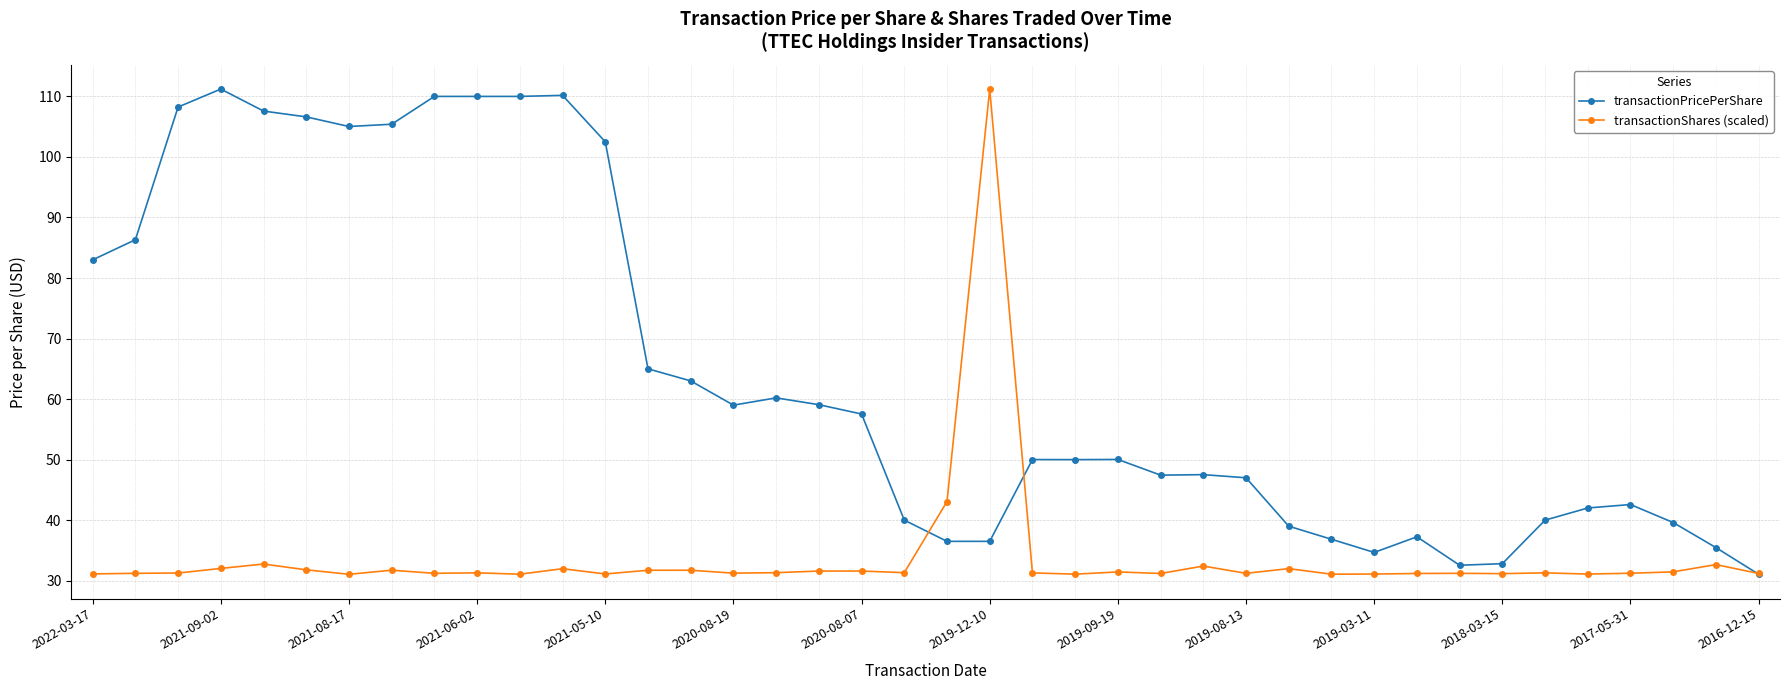

What is the value of the transactionShares (scaled) point at the 37th from the left?

31.2